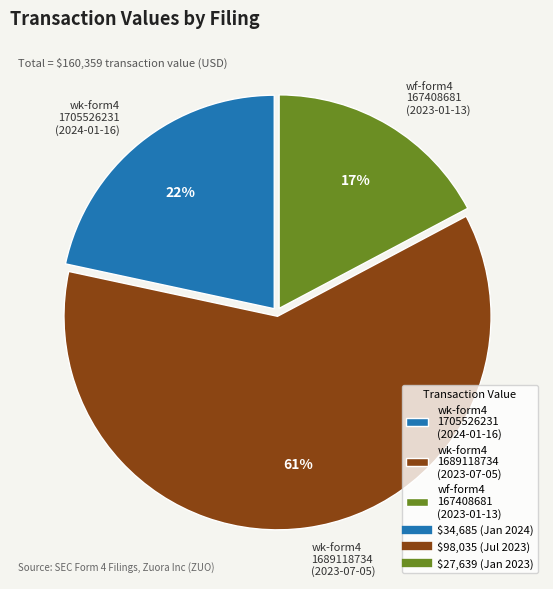

The wf-form4 167408681 (2023-01-13) slice represents 17% of the pie. True or false?

True